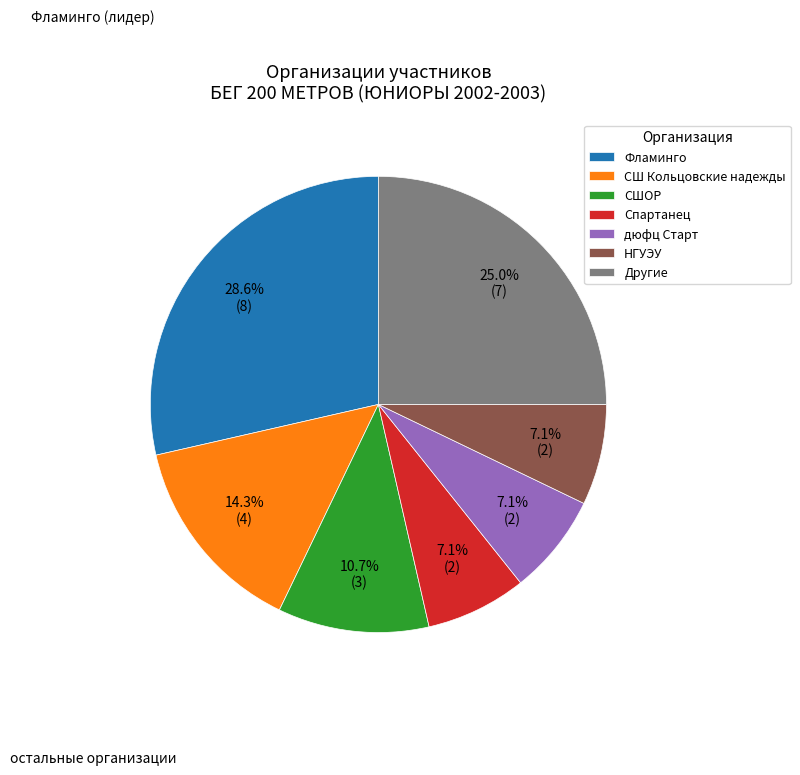

Does any single category account for the majority?

No